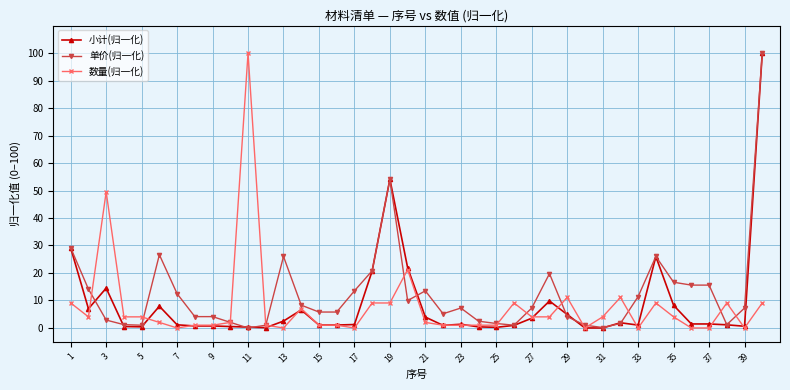

How many categories are shown in the chart?

40